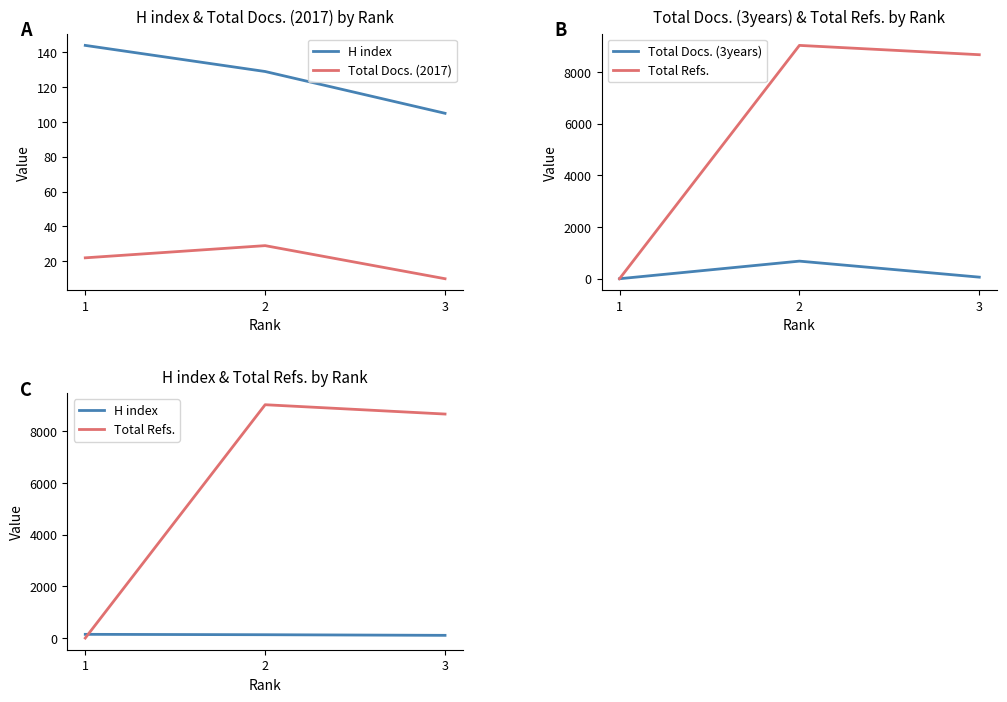

What is the value of the Total Docs. (2017) point at the 2nd from the left?

29